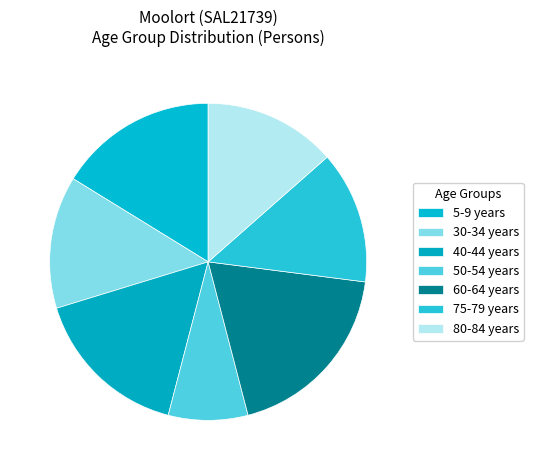

How many segments does this pie chart have?

7